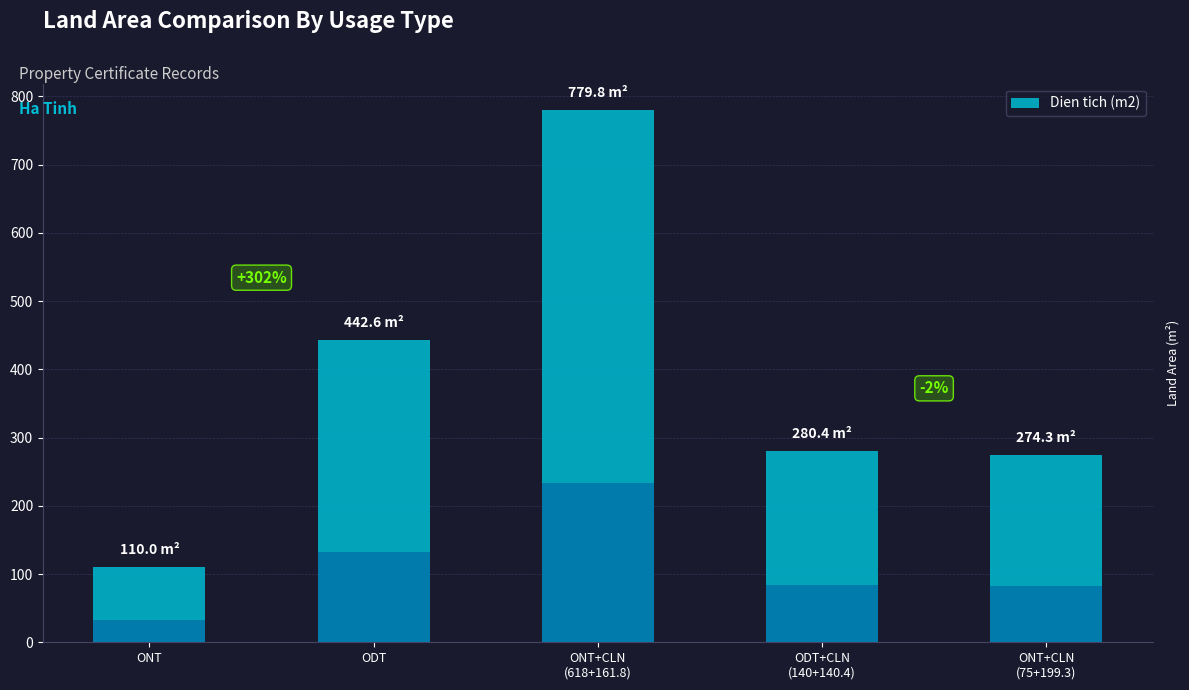

At which label does the data first exceed 280?

ODT